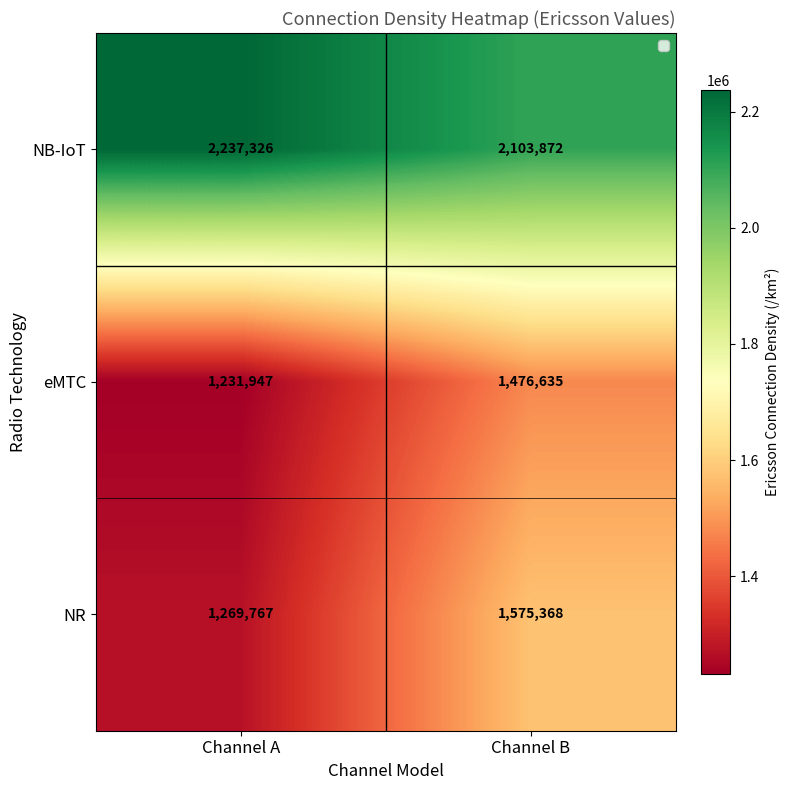

What is the greatest value displayed?

2237326